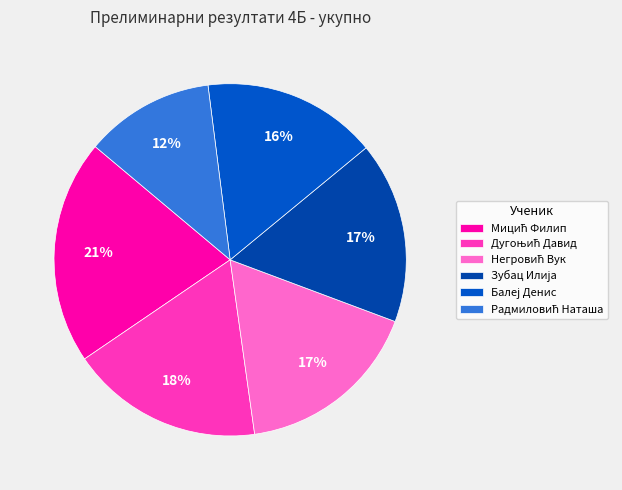

Count the number of slices in the pie.

6